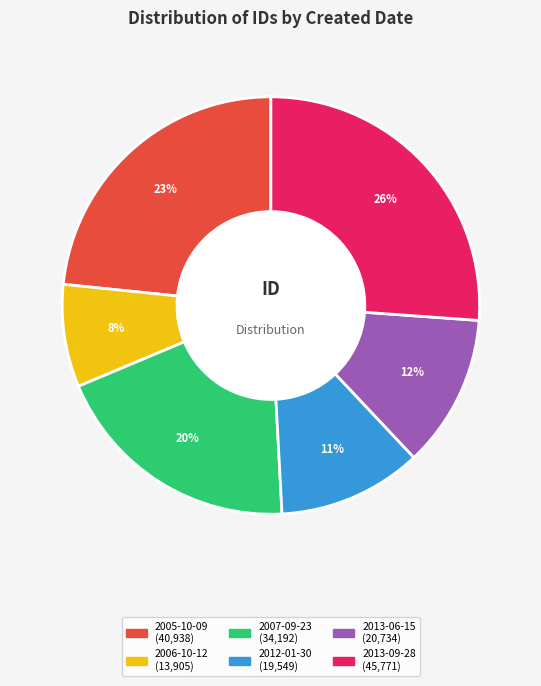

To the nearest percent, what is the difference between the largest and smallest slice percentages?

18%